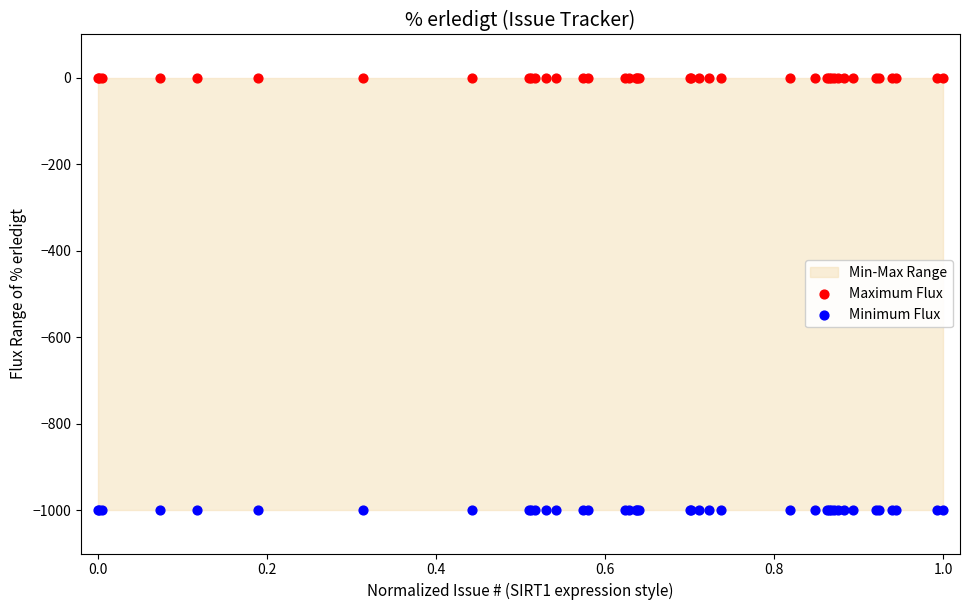

Which series contains the lowest Y value?

Minimum Flux